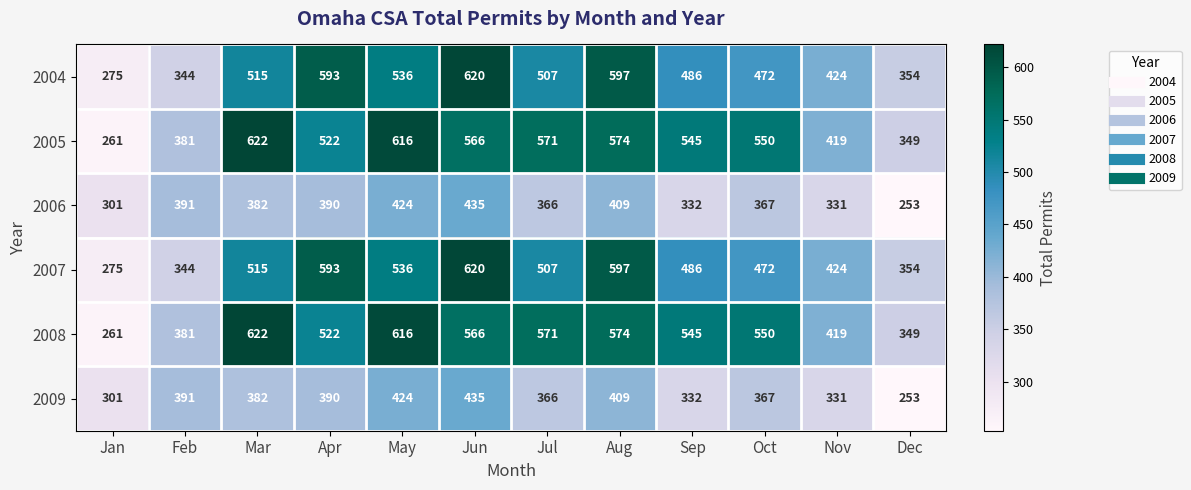

At how many categories does at least one series exceed 426?

8